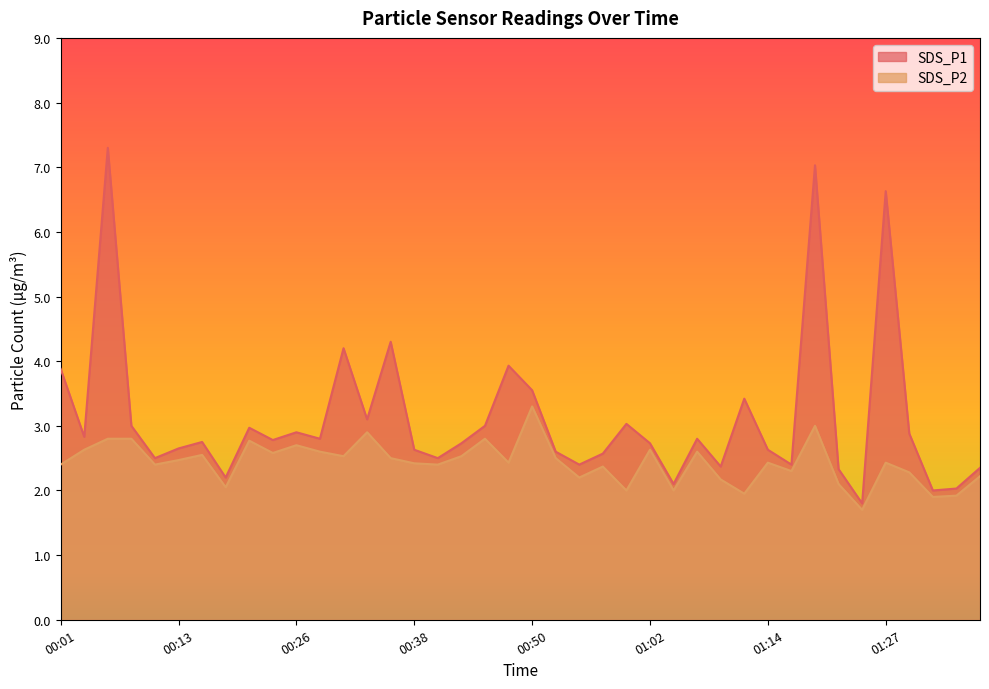

What are all the series names shown in the legend?

SDS_P1, SDS_P2